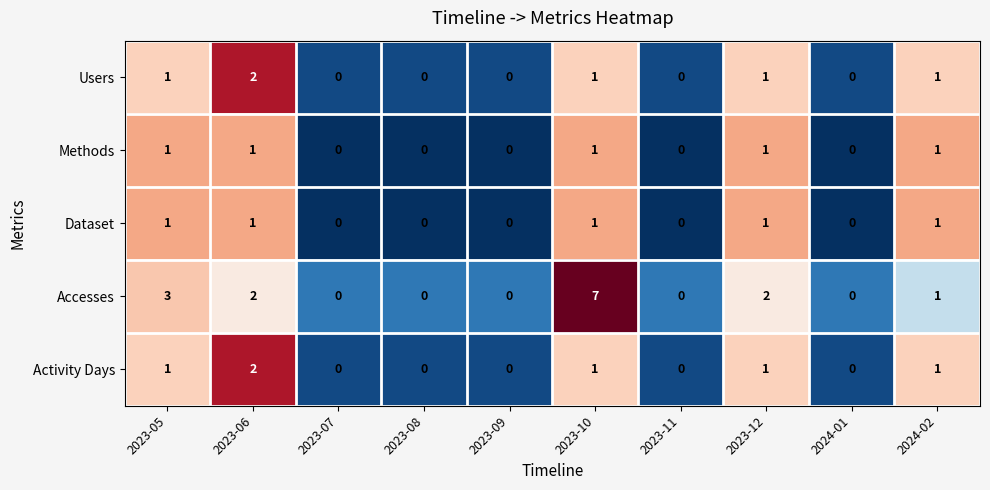

The Users series shows 2 at 2023-06. True or false?

True